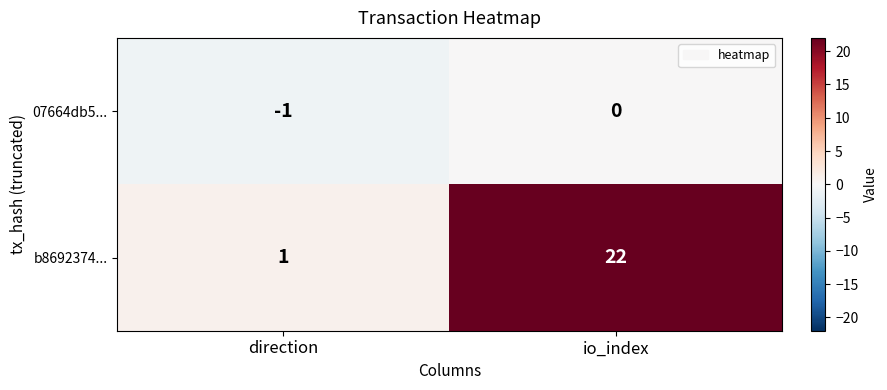

Count the number of categories in the chart.

2